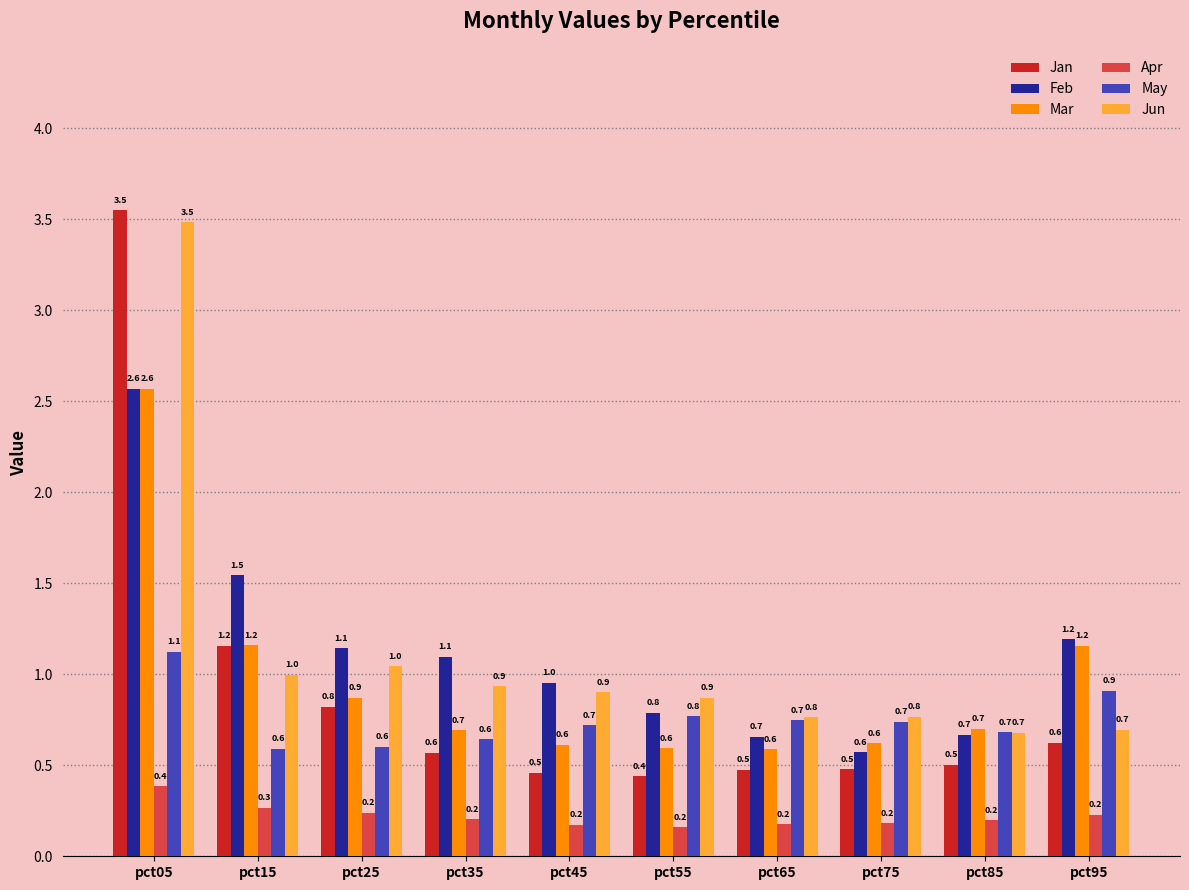

Where is Feb nearest to the value 1?

pct45